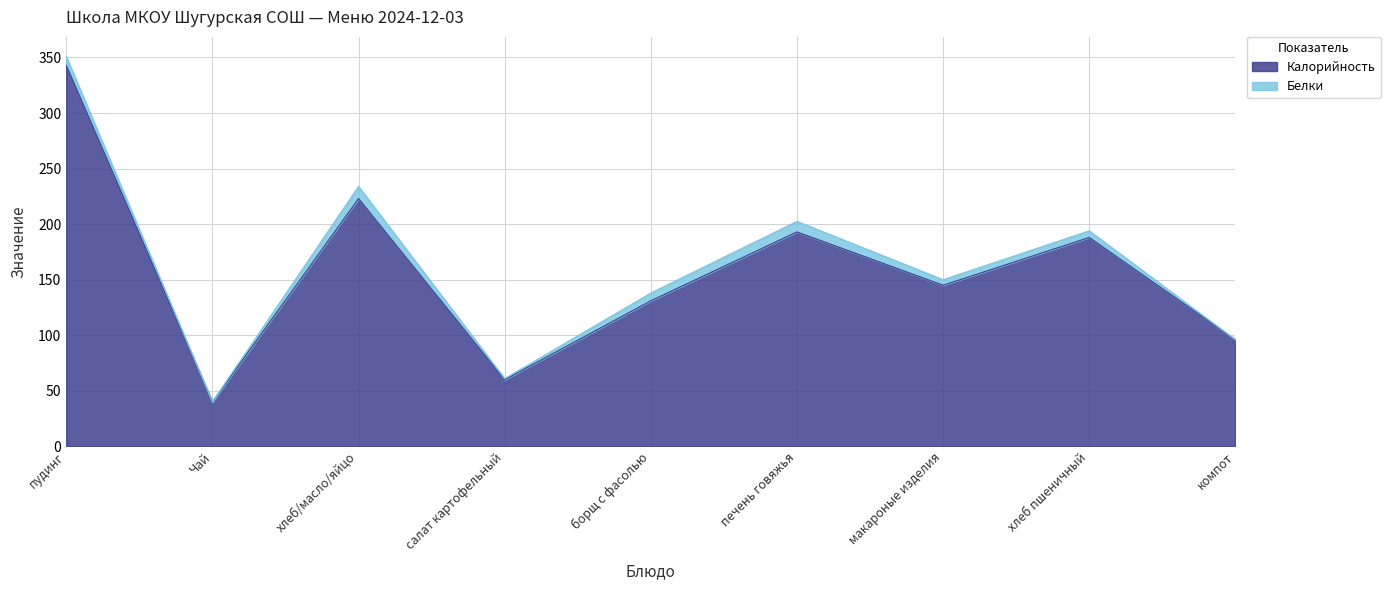

At which label does the data first exceed 145?

пудинг